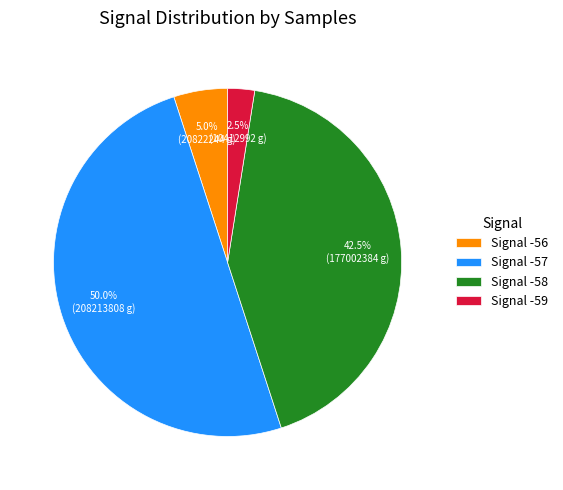

What percentage is NOT represented by Signal -56?

95.0%